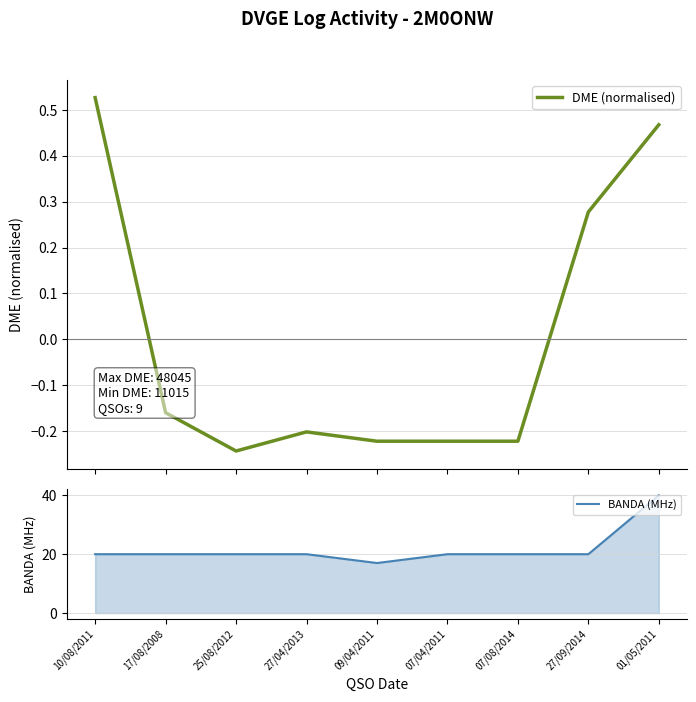

Between 01/05/2011 and 07/04/2011, which is larger?

01/05/2011